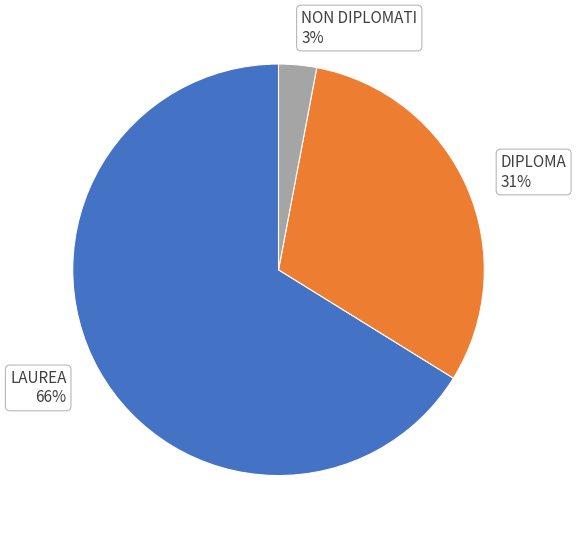

What percentage is the LAUREA slice, to the nearest percent?

66%